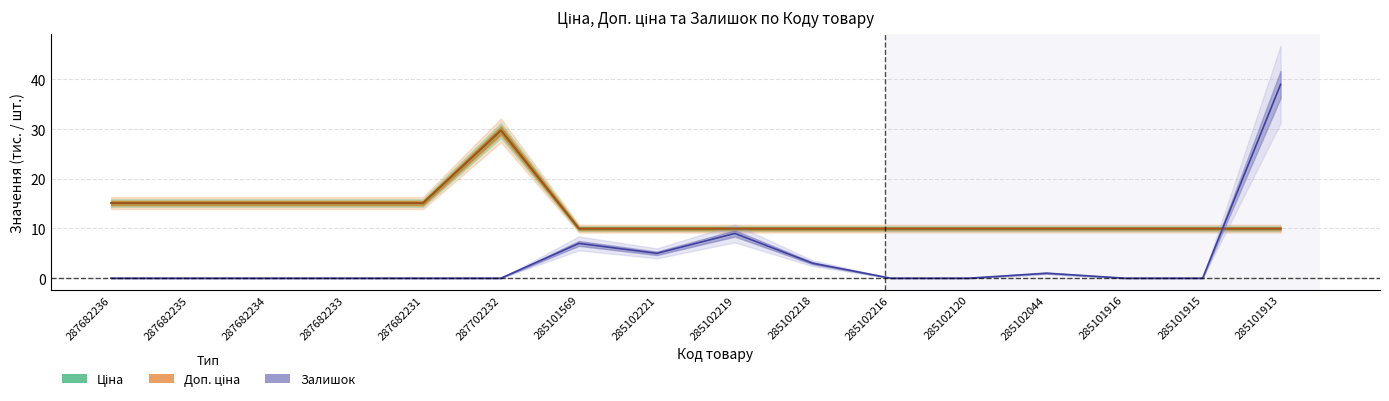

True or false: Доп. ціна and Ціна cross at least once.

False